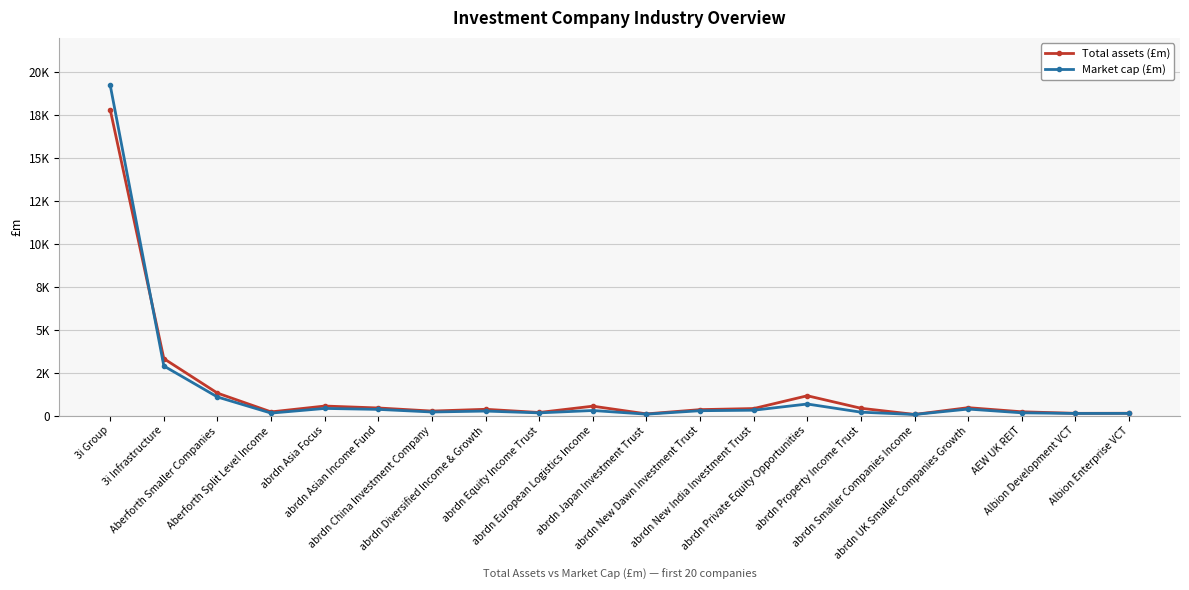

Does the chart have visible grid lines?

Yes